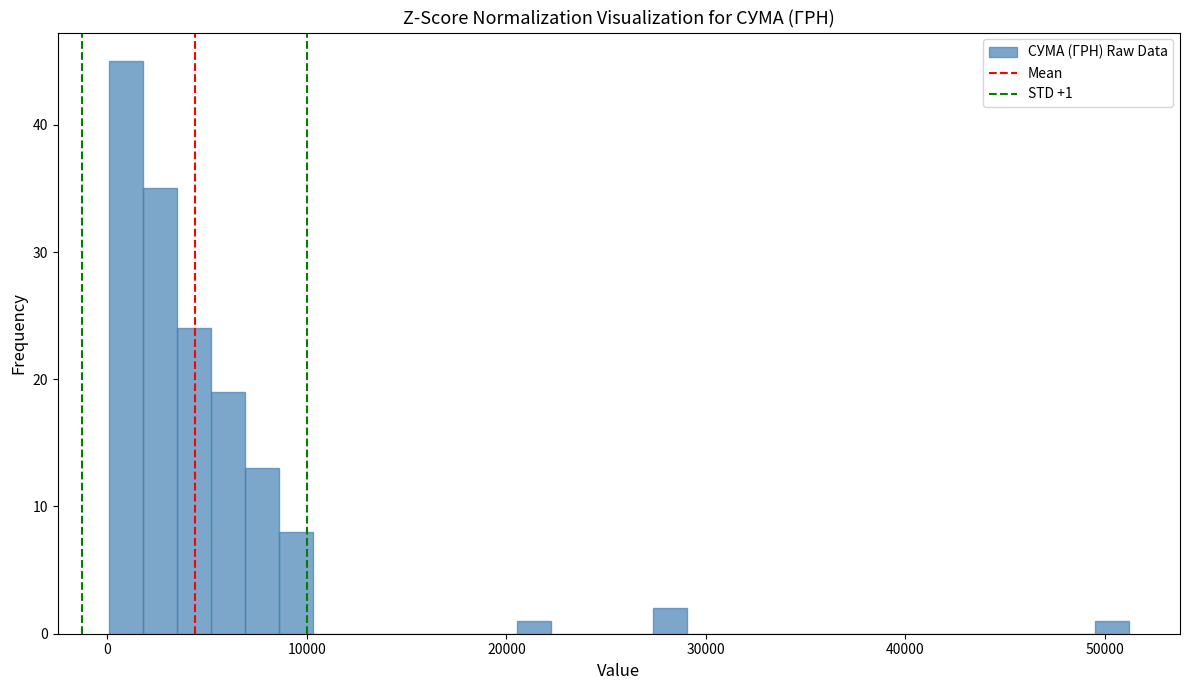

Around what value on the x-axis is the tallest bar? Give the approximate position of its centre, as read against the axis.

1000